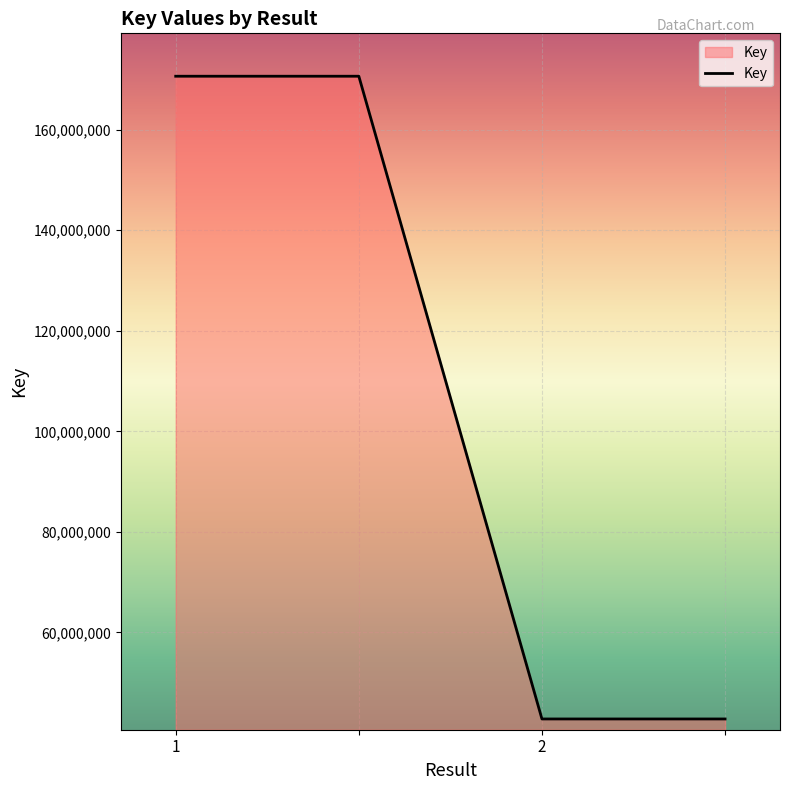

What is the smallest value displayed?

42789324